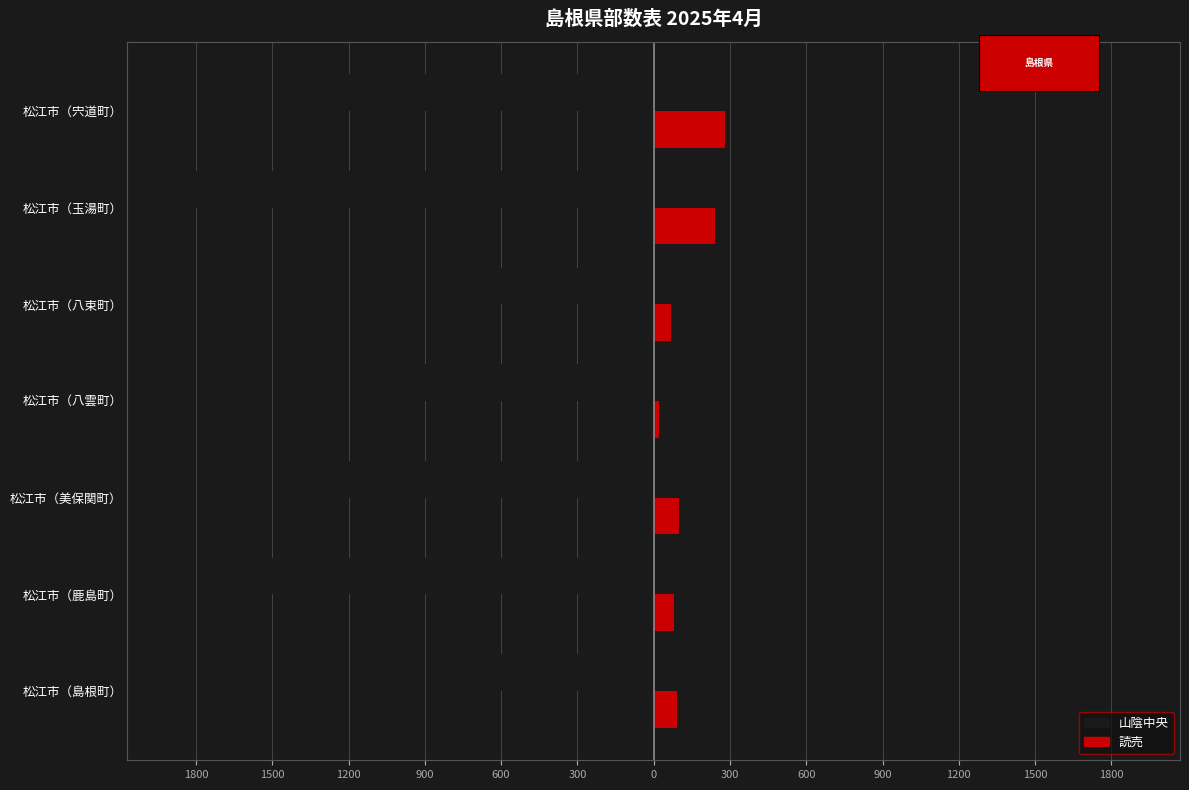

What is the difference between the second highest and minimum values in the 山陰中央 series?

1000